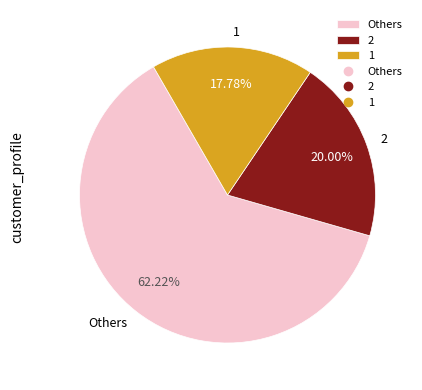

What percentage is the 2 slice, to the nearest percent?

20%